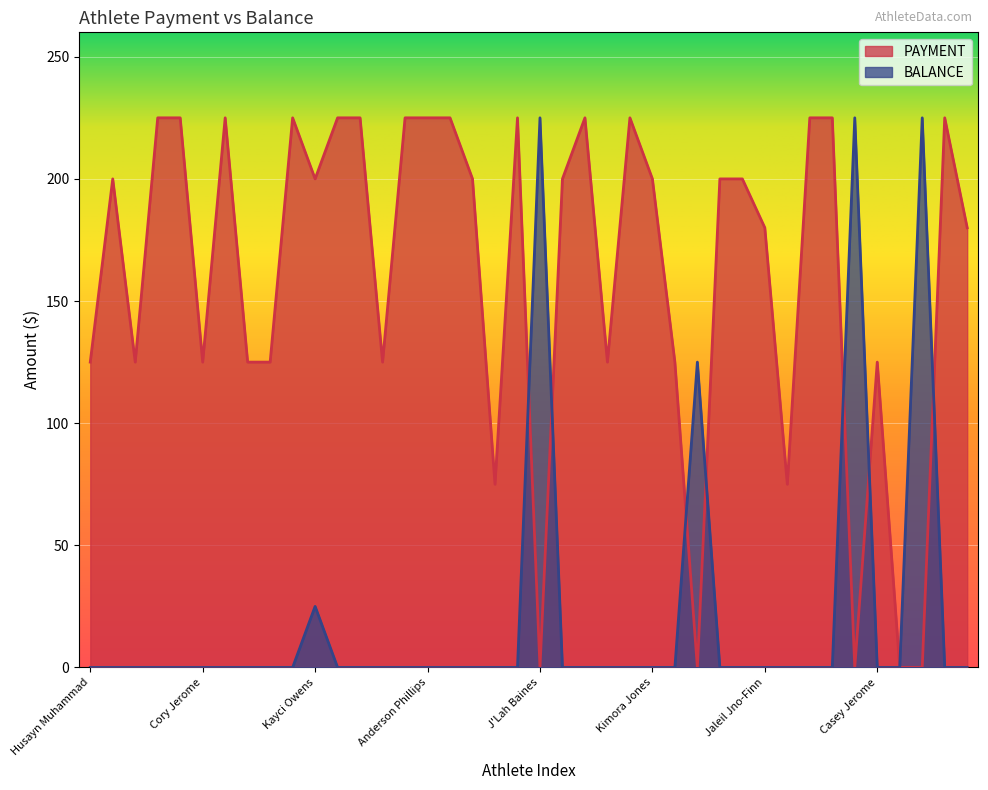

List the series in order of their overall mean, lowest first.

BALANCE, PAYMENT